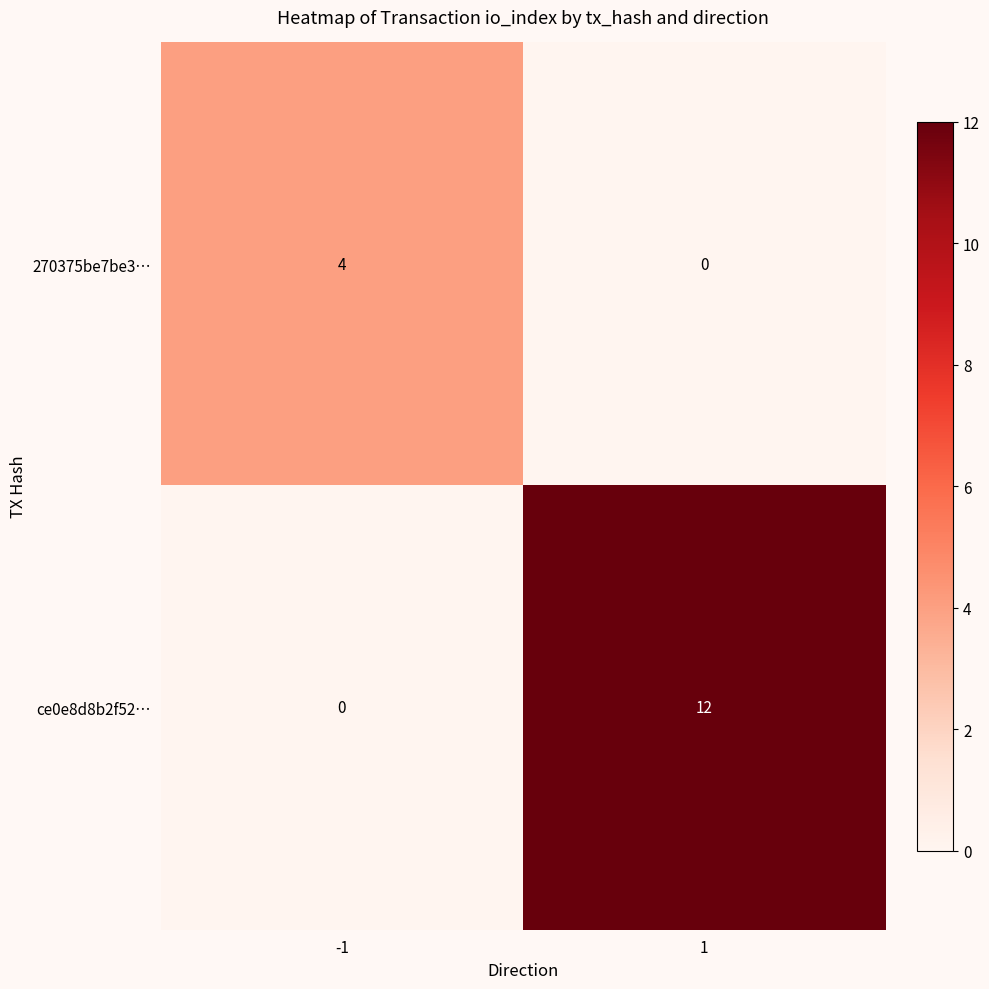

True or false: ce0e8d8b2f52… has a value of 5 at 1.

False